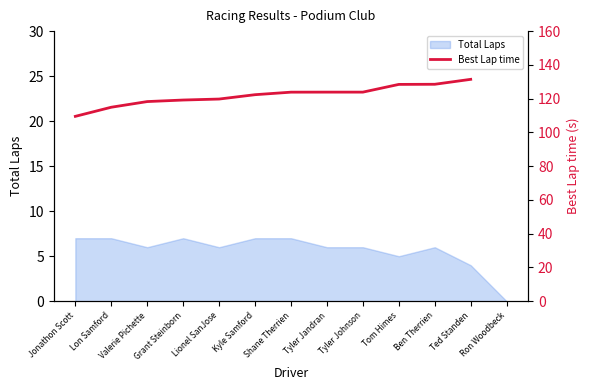

At which label is Total Laps closest to 3?

Ted Standen